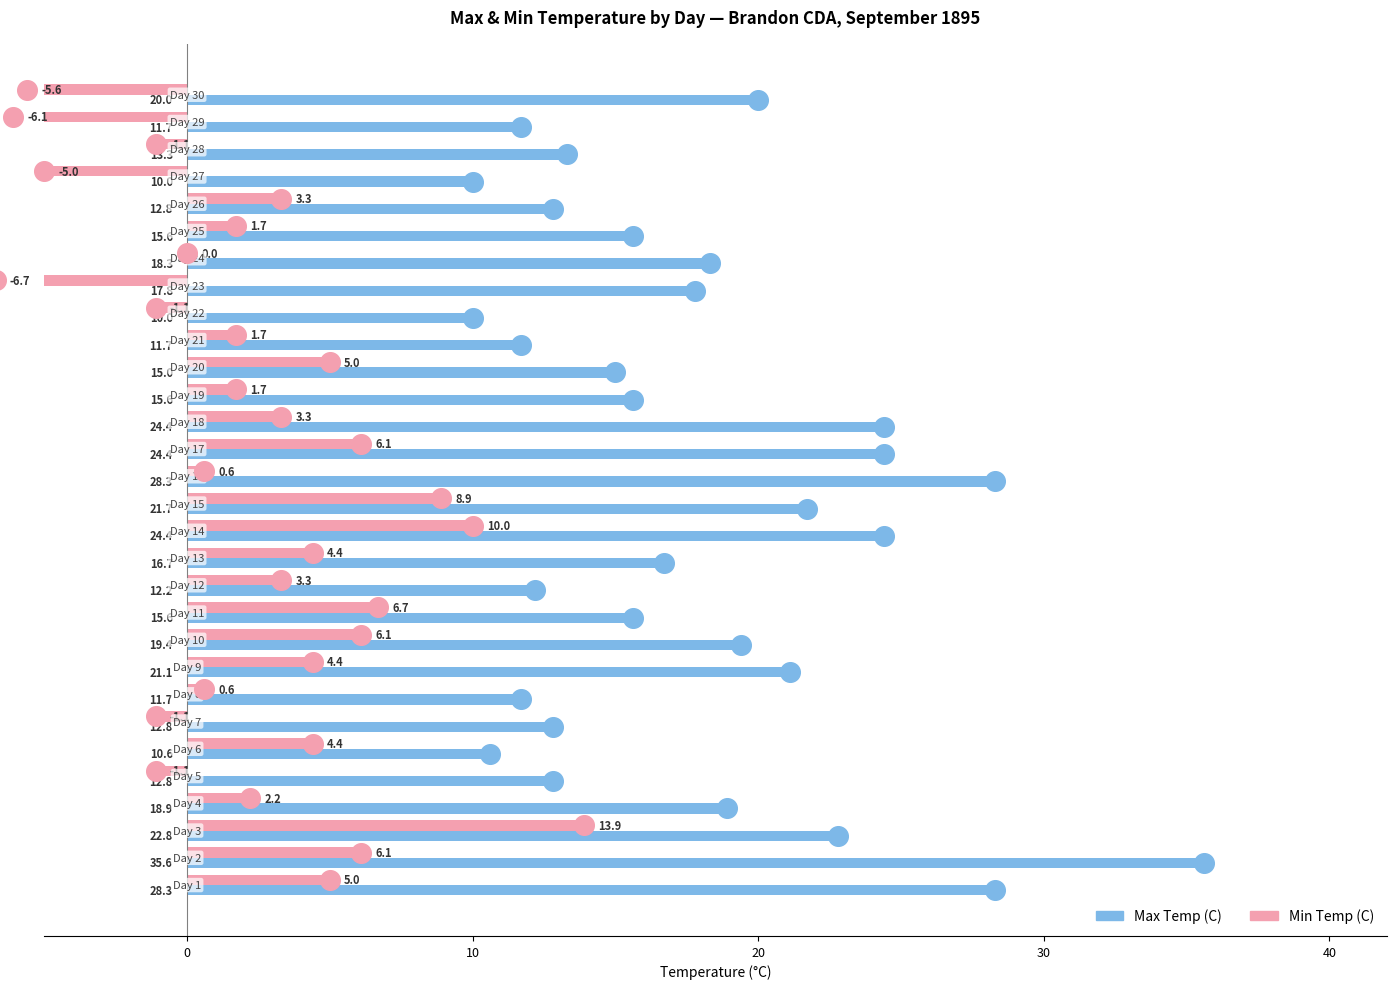

What are all the series names shown in the legend?

Max Temp (C), Min Temp (C)